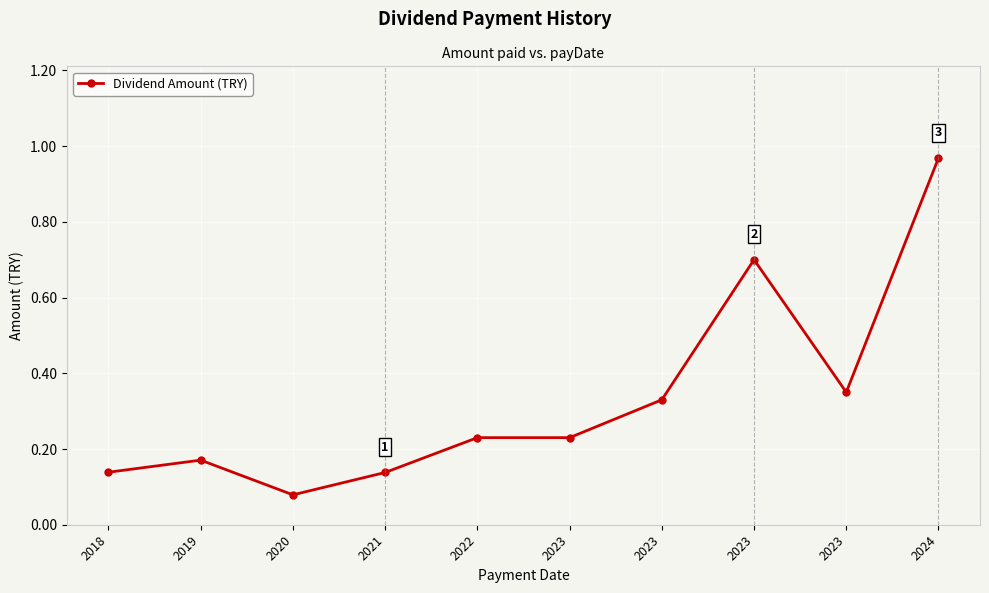

What is the approximate value at 2023?

0.2